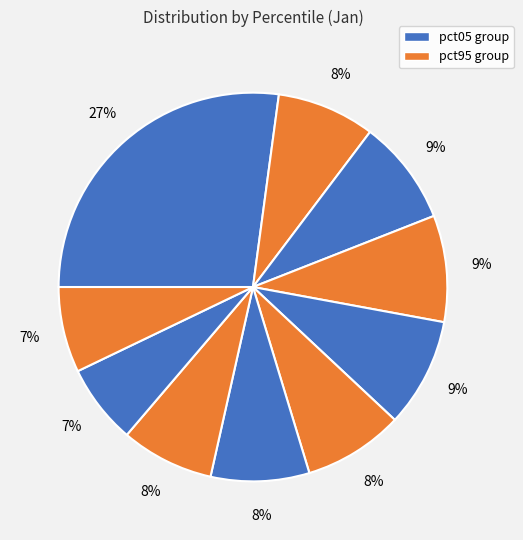

How many slices are in this pie chart?

10